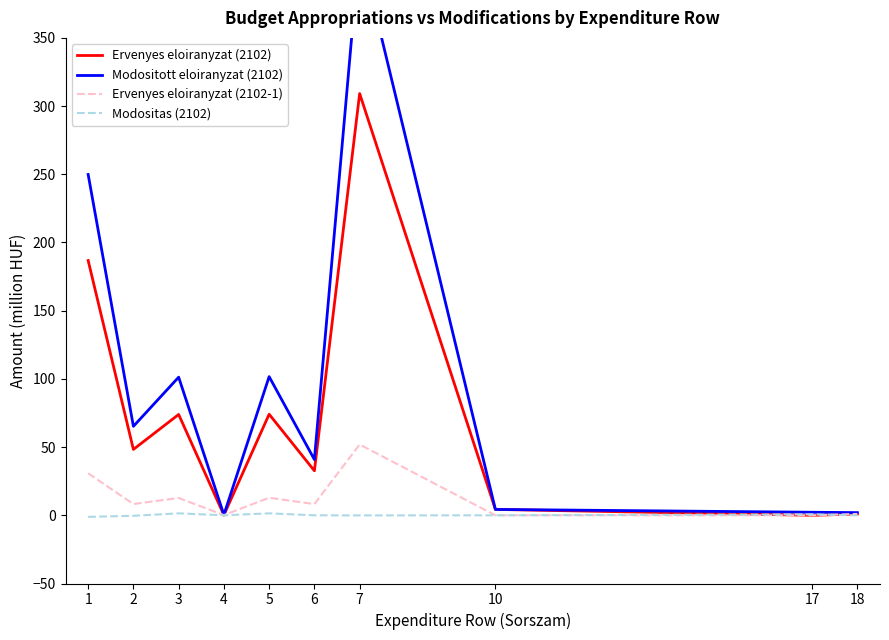

Which series has the largest range (max minus min)?

Modositott eloiranyzat (2102)